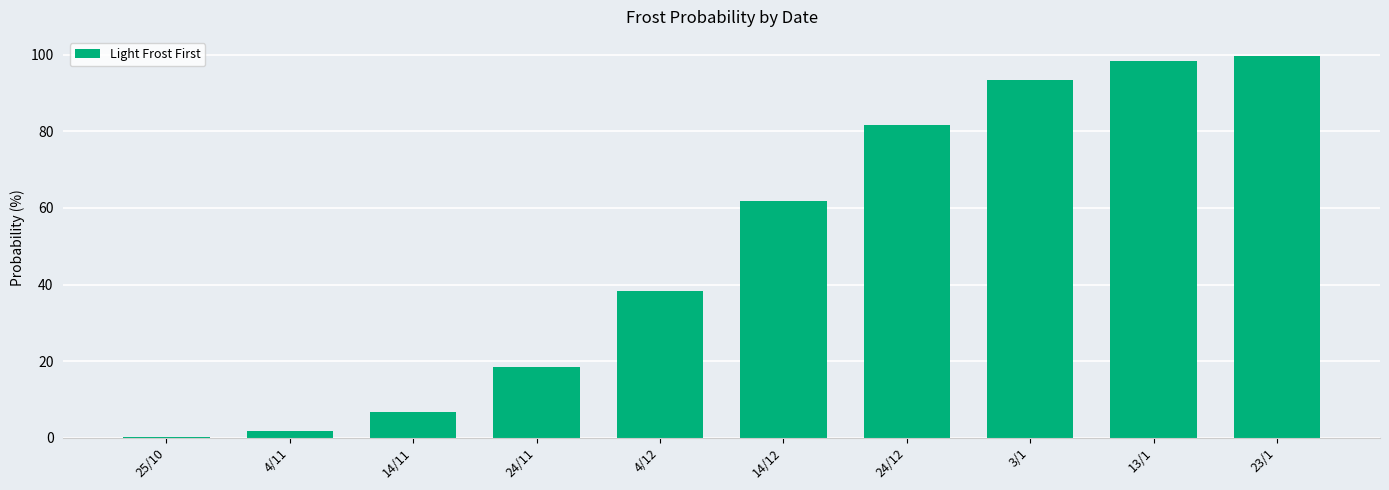

How many bars are there in total?

10